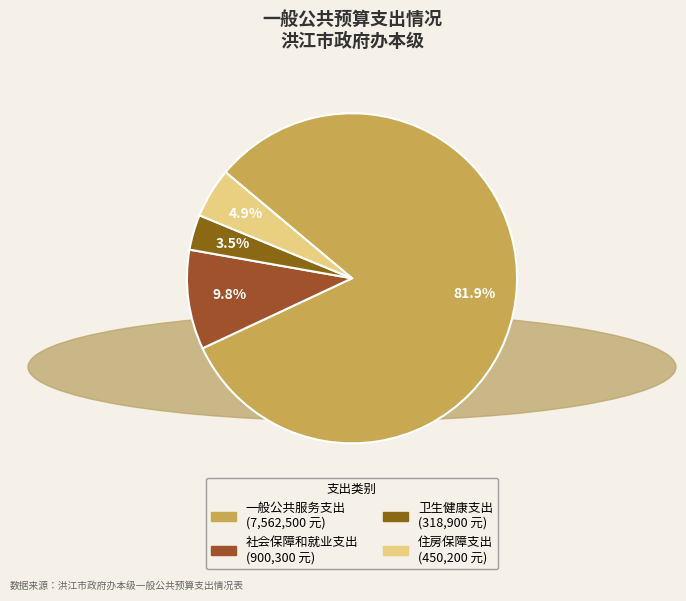

Does 一般公共服务支出 represent more than half of the total?

Yes